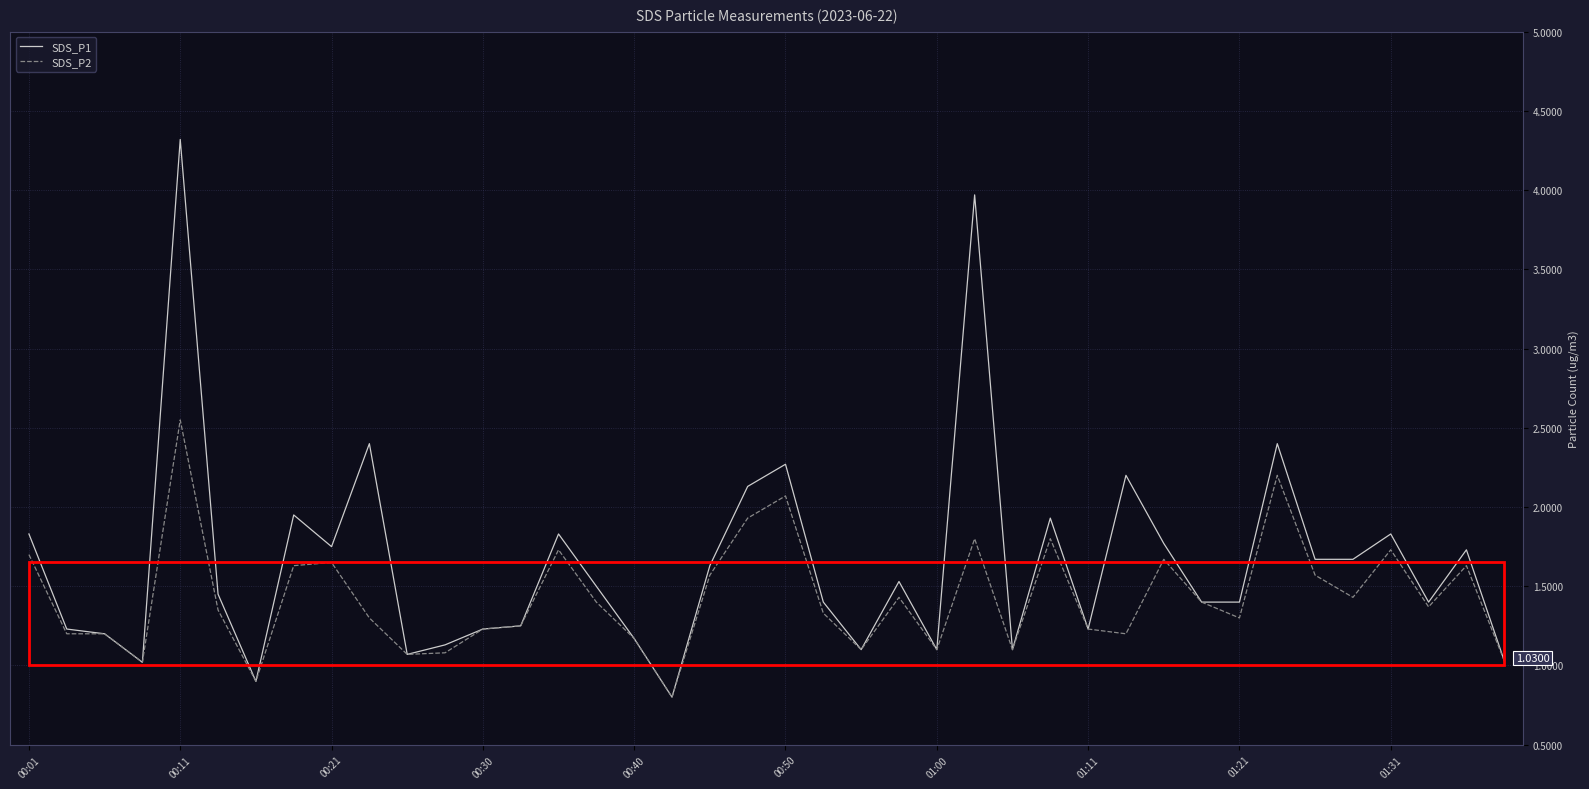

At how many categories does at least one series exceed 2?

7